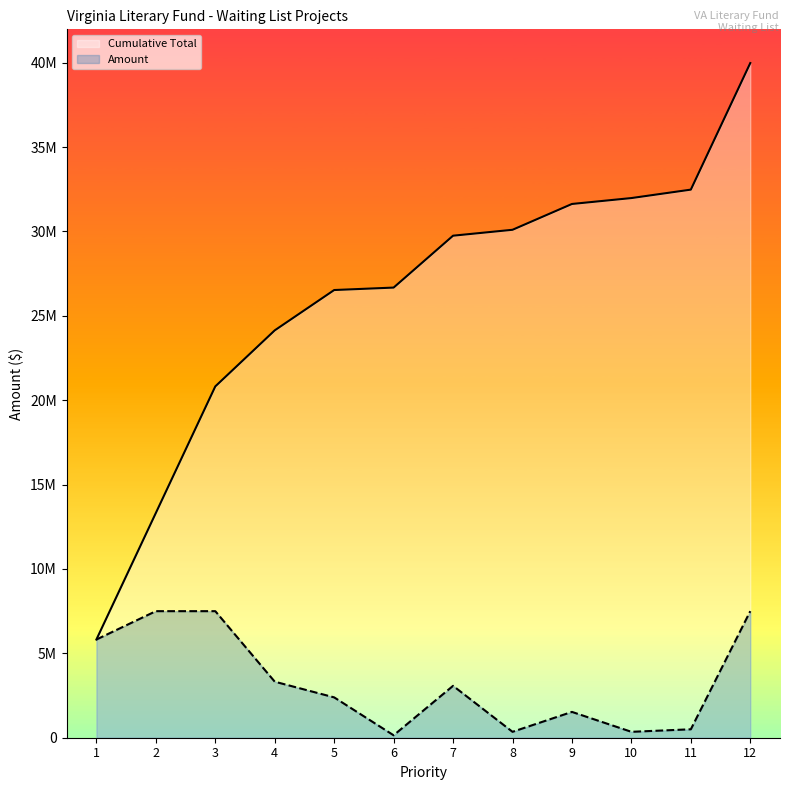

What is the difference between the maximum and minimum values in the Cumulative Total series?

34161425